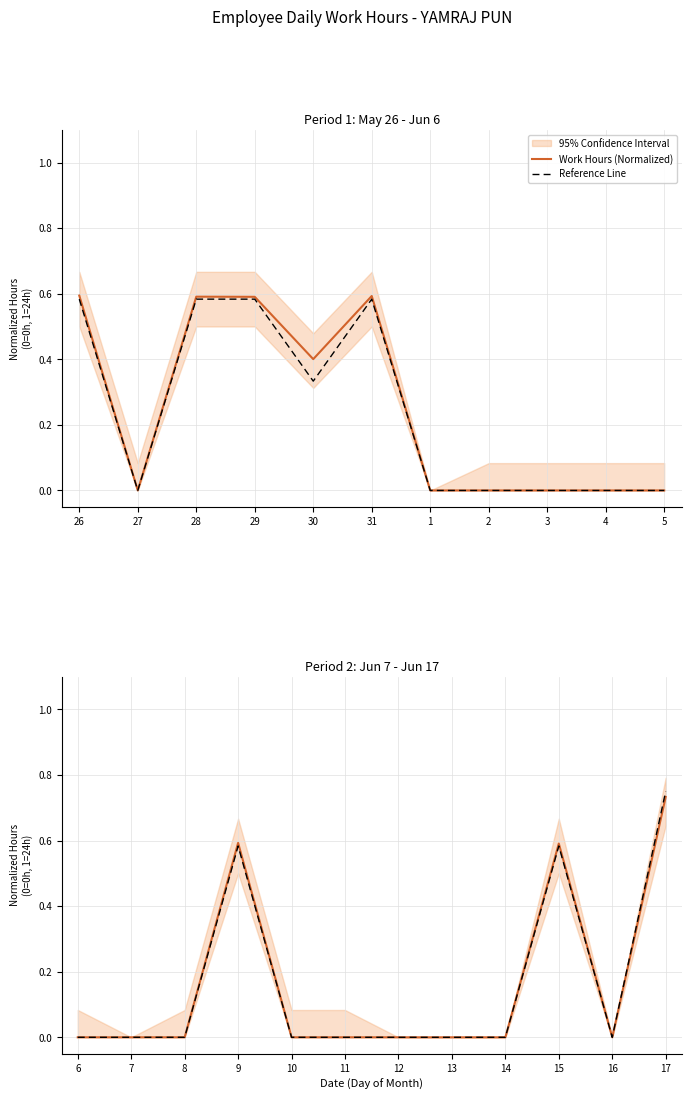

Between 16 and 9, which is larger?

9